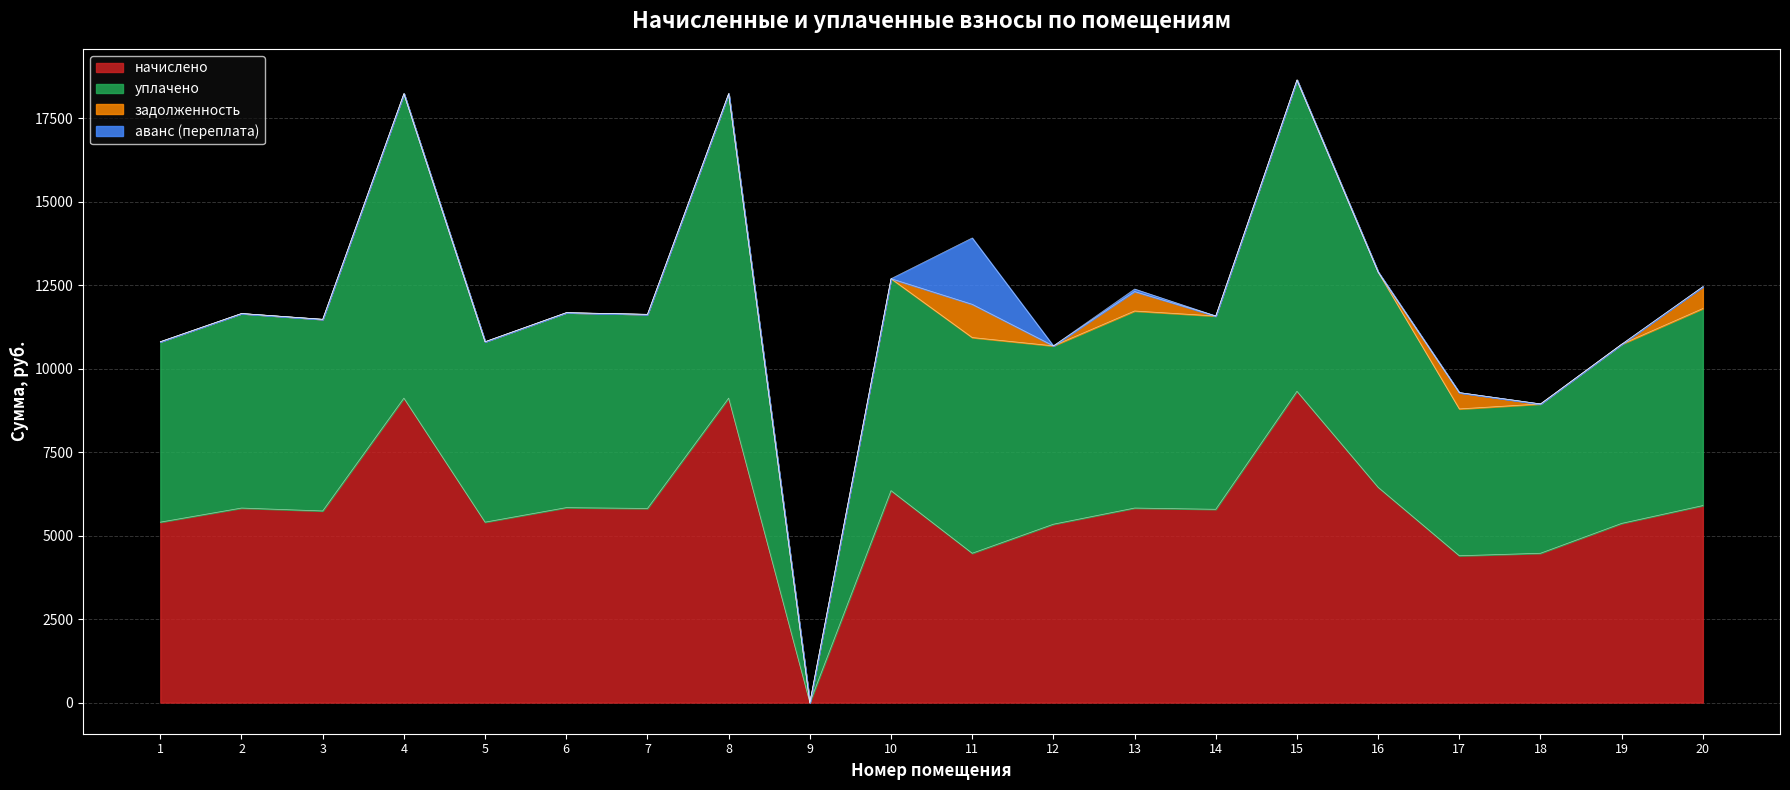

What is the highest value of the начислено series?

9321.1